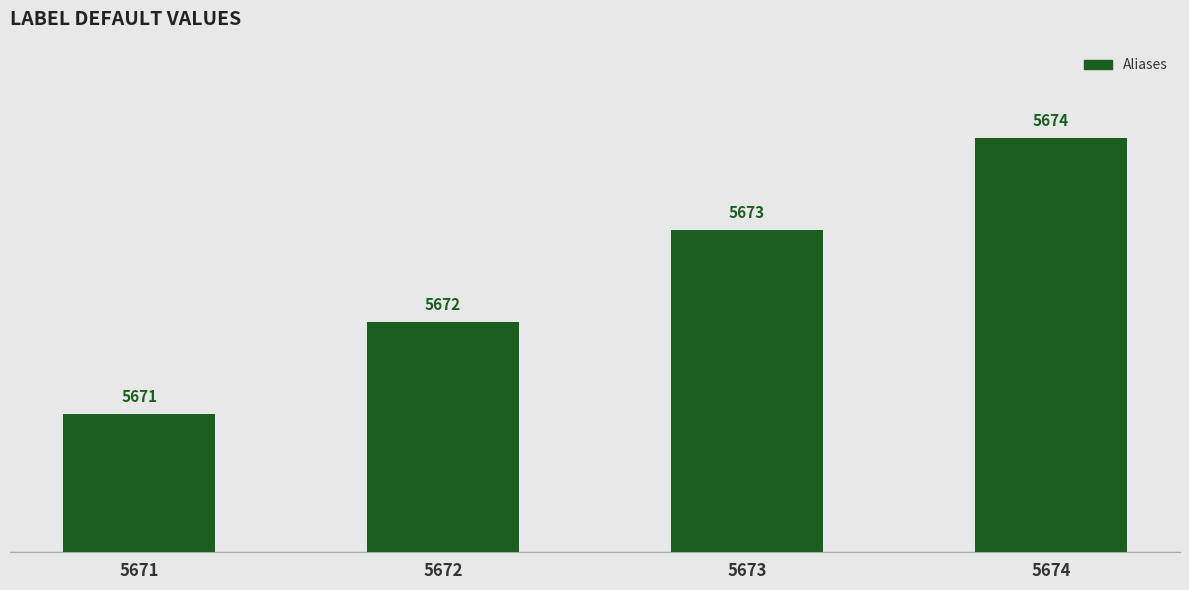

What is the sum of the values at 5673 and 5674?

11347